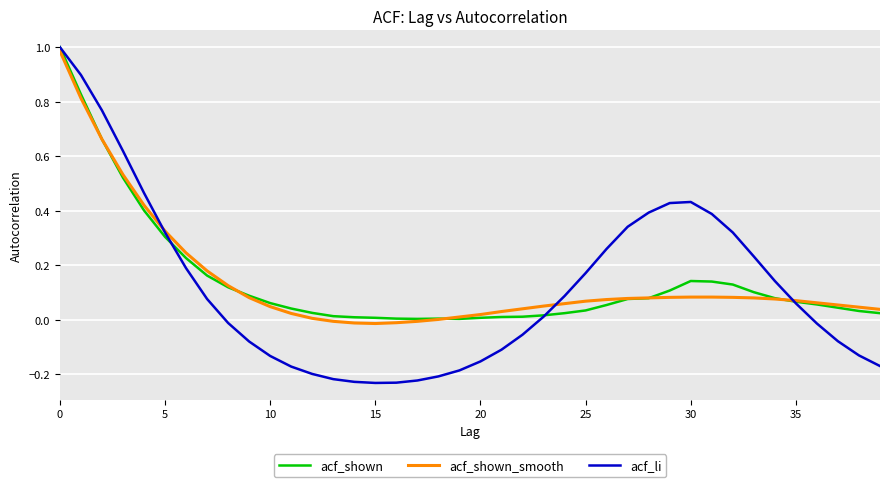

Which series has the largest range (max minus min)?

acf_li